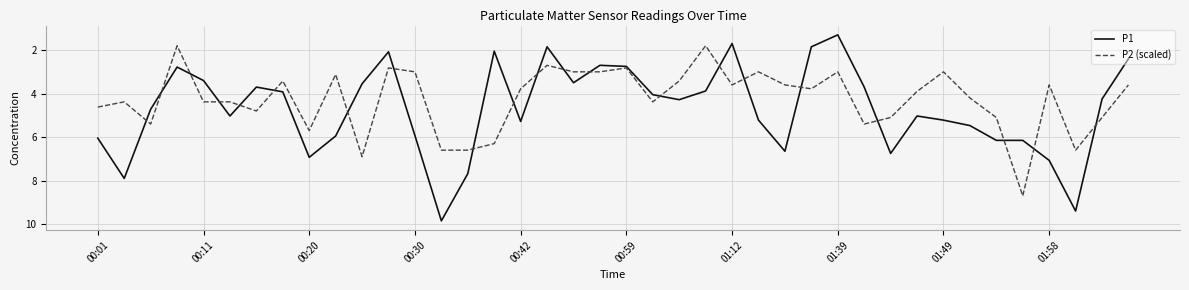

Which series has the largest total across all categories?

P1